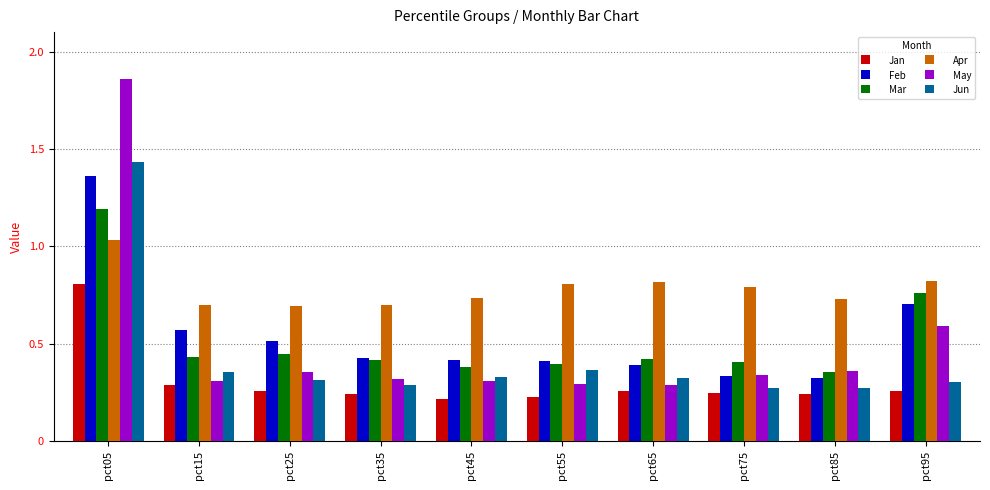

Count the Jun values in the range 0 to 1.

9